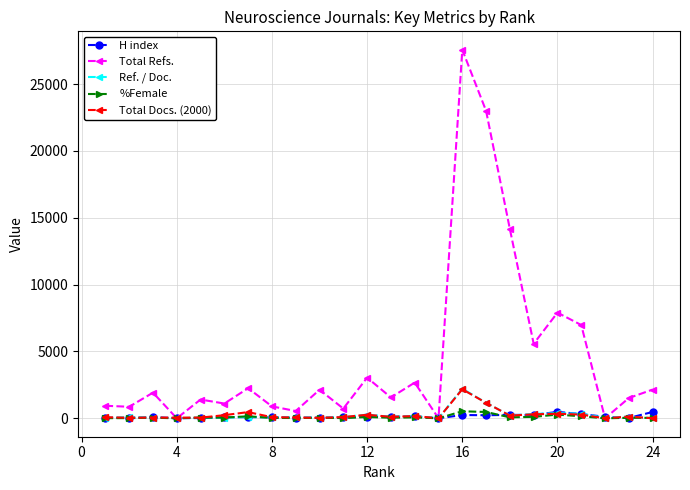

How many lines are shown in the chart?

5